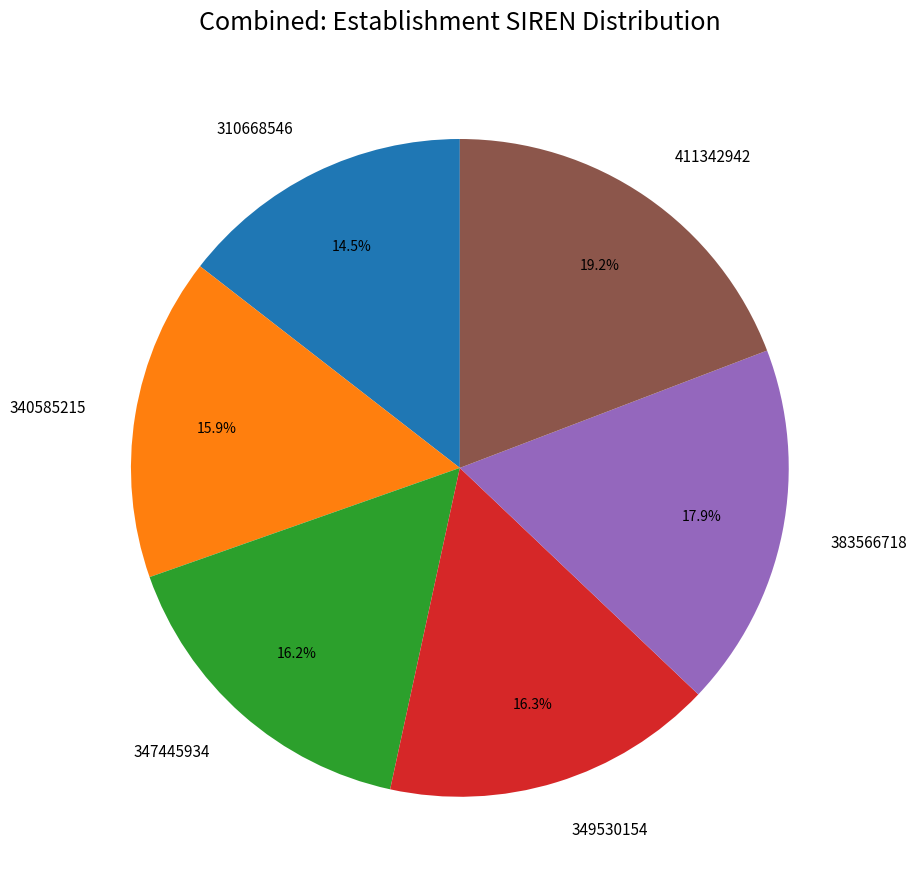

Approximately how many times larger is the value at 347445934 compared to 349530154?

1.0